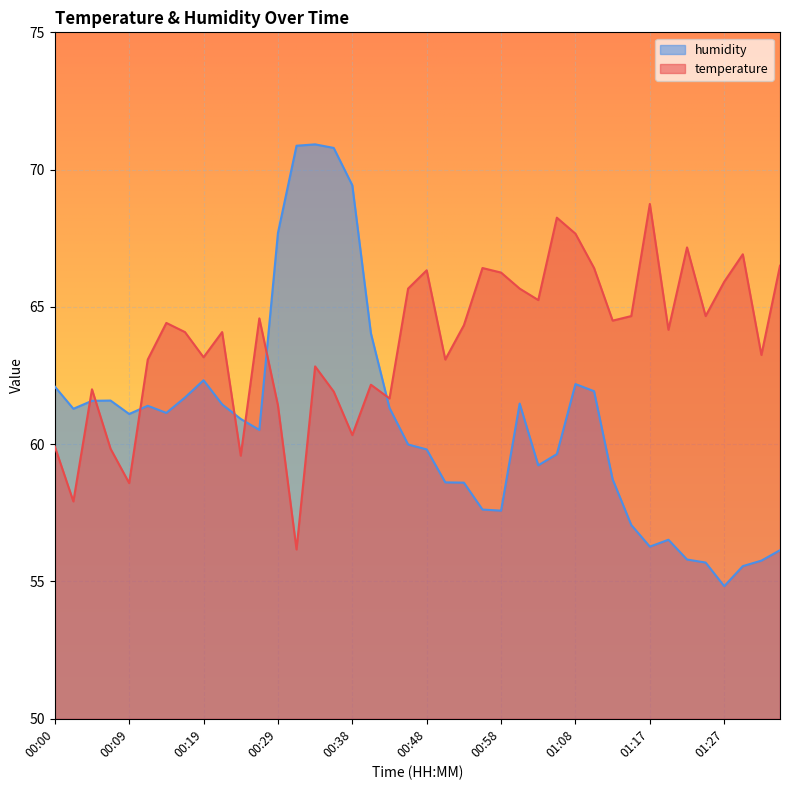

Which series changed the most between 01:00 and 01:15?

humidity